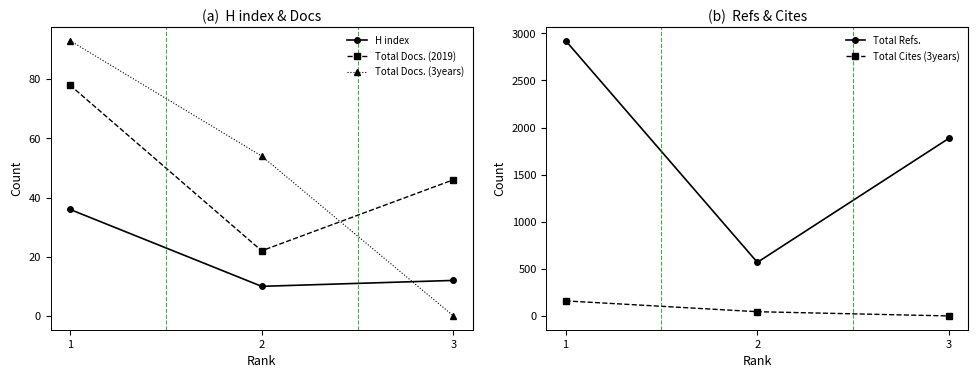

How many data points in Total Docs. (3years) are less than 54?

1